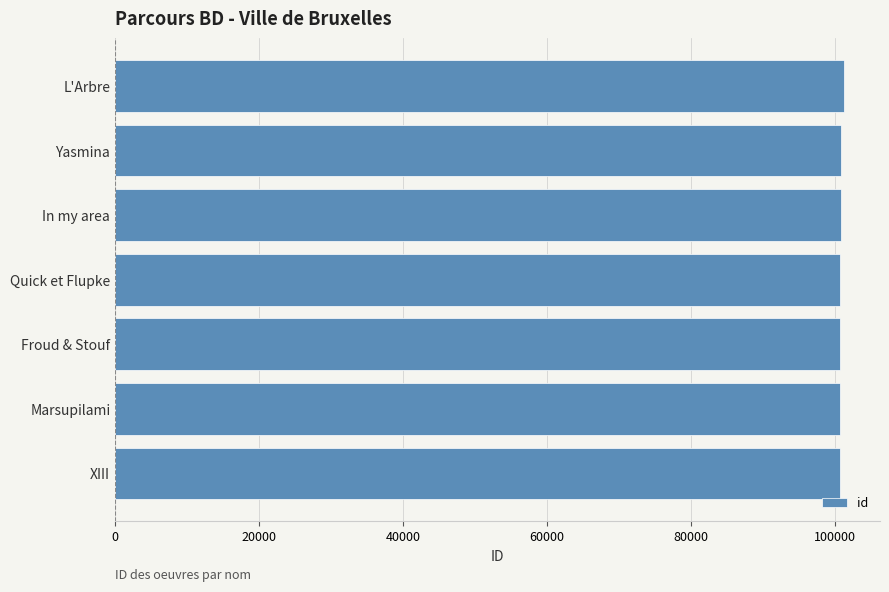

Is it true that the value at XIII is 148528?

False